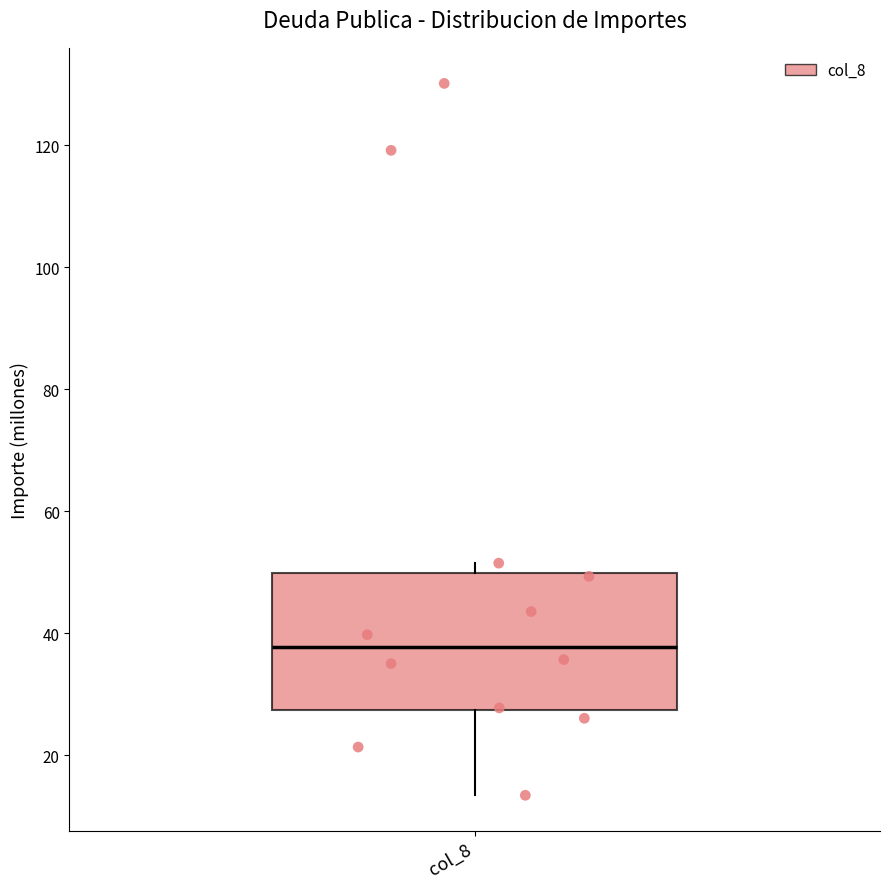

Where does the lower whisker of the box for col_8 end on the y-axis? The values are not printed on the chart, so give them approximately, as read against the axis.

14